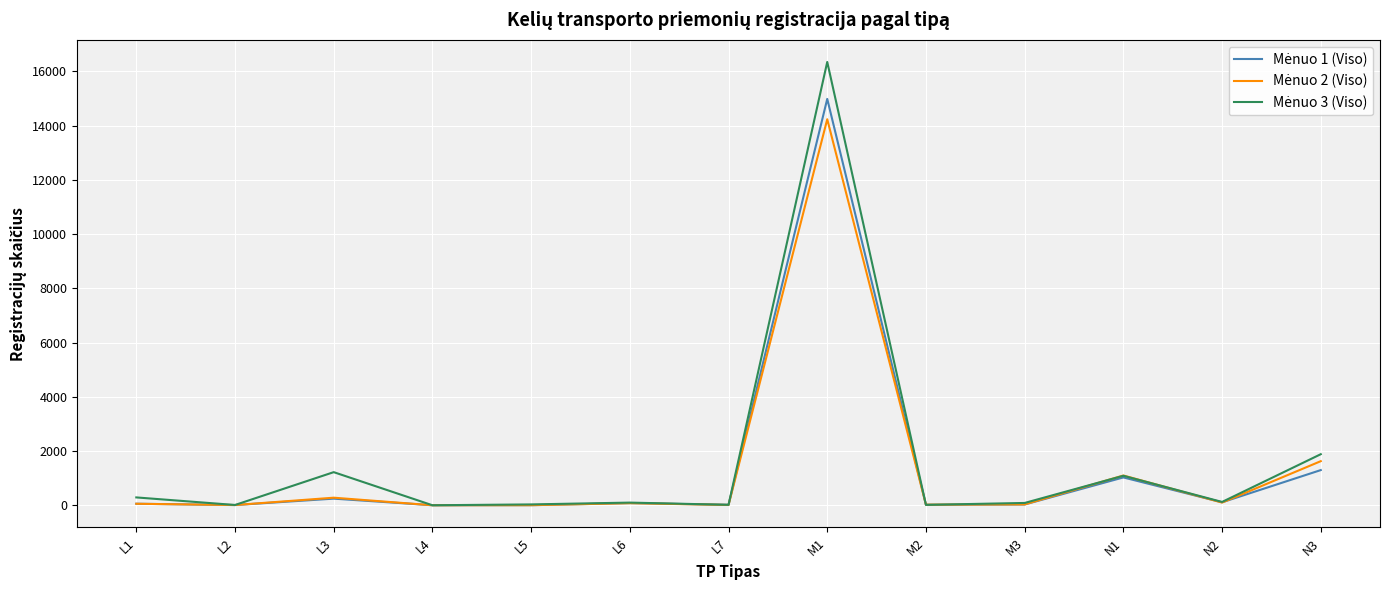

Which label corresponds to the largest value in the chart?

M1